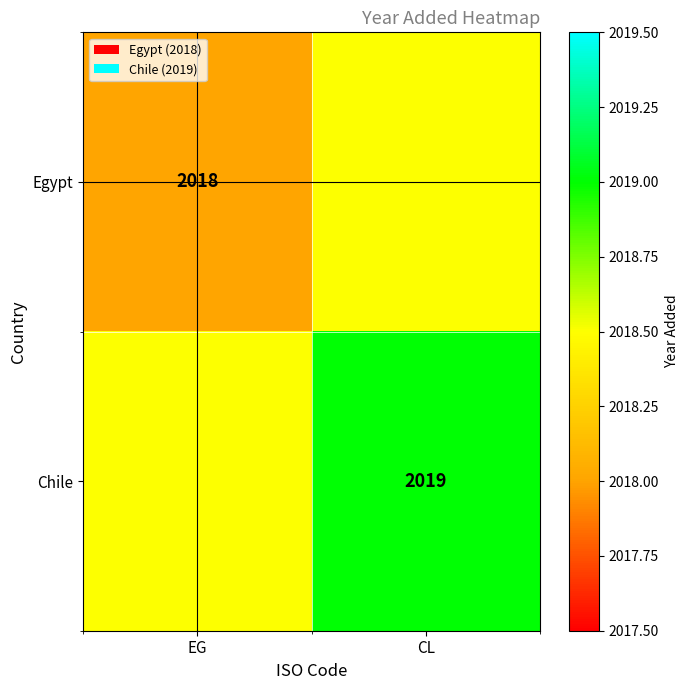

Which label corresponds to the smallest value in the chart?

EG